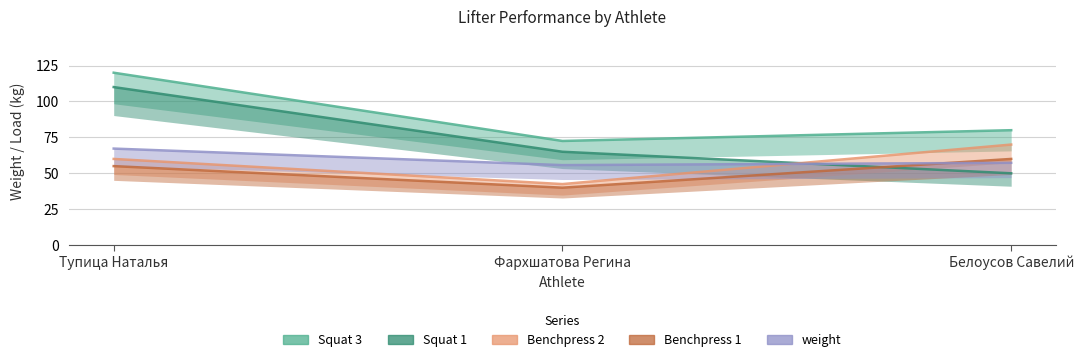

Reading left to right, what are all the values shown in this chart?

Squat 1: Тупица Наталья=110.0	Фархшатова Регина=65.0	Белоусов Савелий=50.0
Squat 3: Тупица Наталья=120.0	Фархшатова Регина=72.5	Белоусов Савелий=80.0
Benchpress 1: Тупица Наталья=55.0	Фархшатова Регина=40.0	Белоусов Савелий=60.0
Benchpress 2: Тупица Наталья=60.0	Фархшатова Регина=42.5	Белоусов Савелий=70.0
weight: Тупица Наталья=67.2	Фархшатова Регина=55.7	Белоусов Савелий=57.3